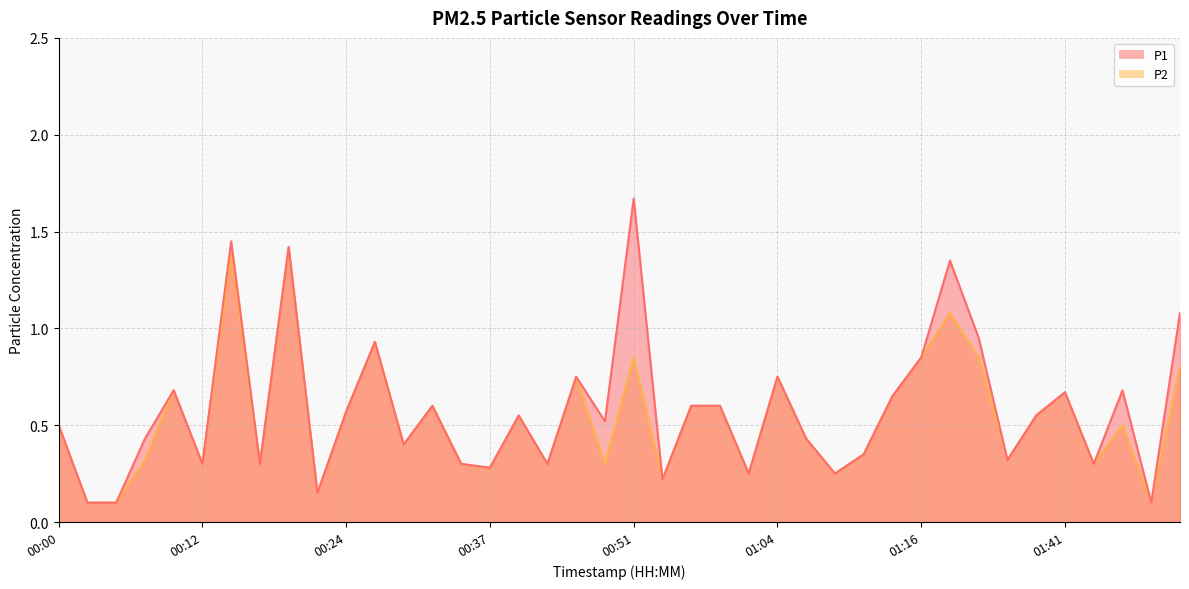

How many interior local valleys does the P1 series have?

13